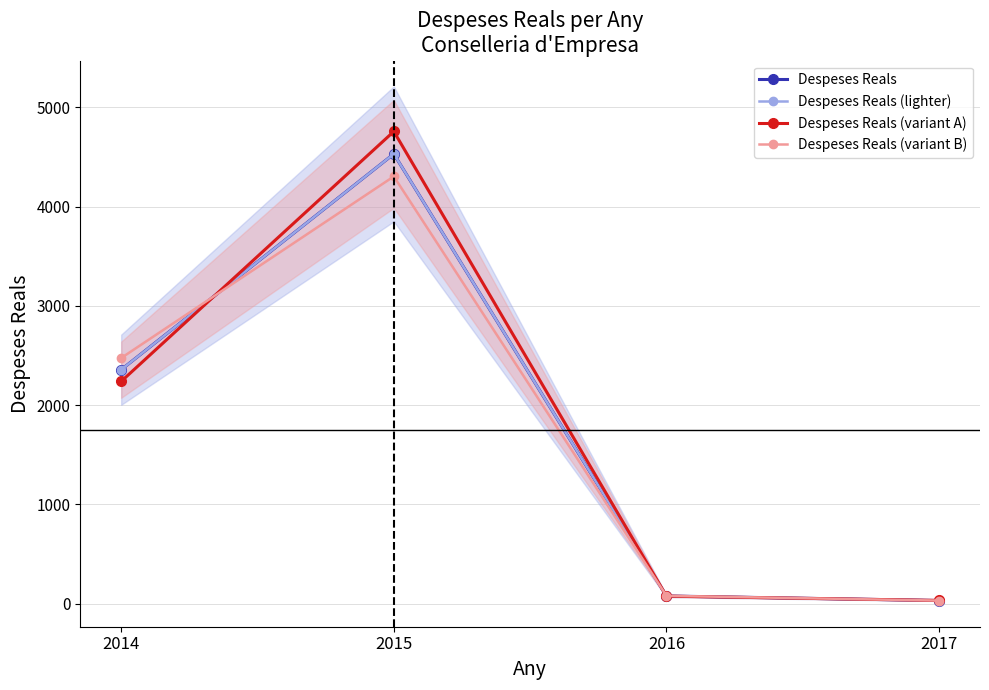

Read the Despeses Reals (variant A) value at 2017.

32.7